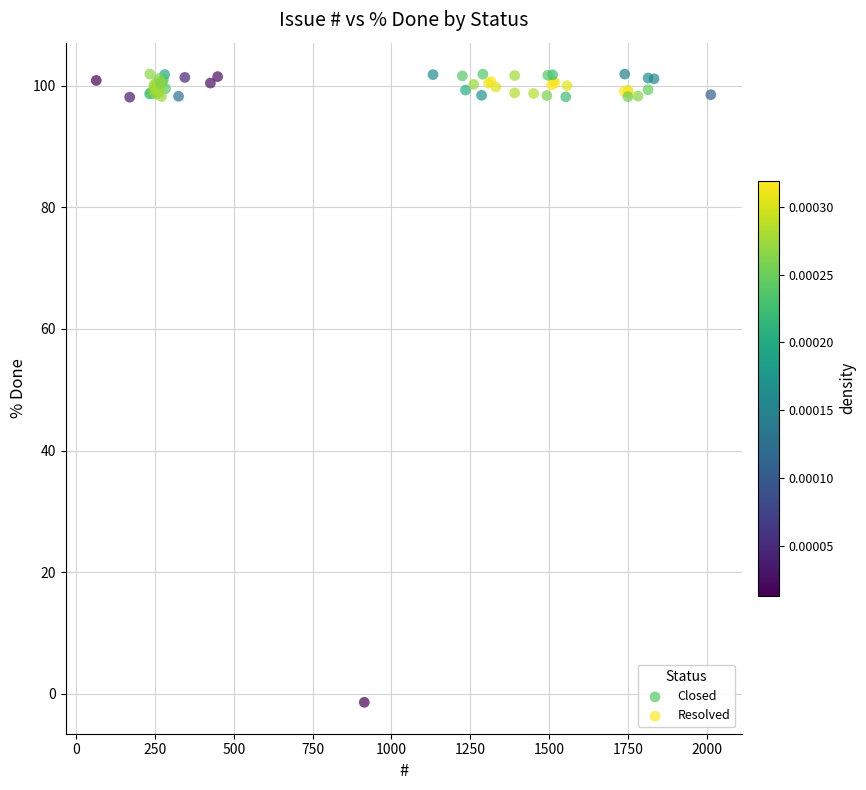

Which series has the widest spread of Y values?

Closed